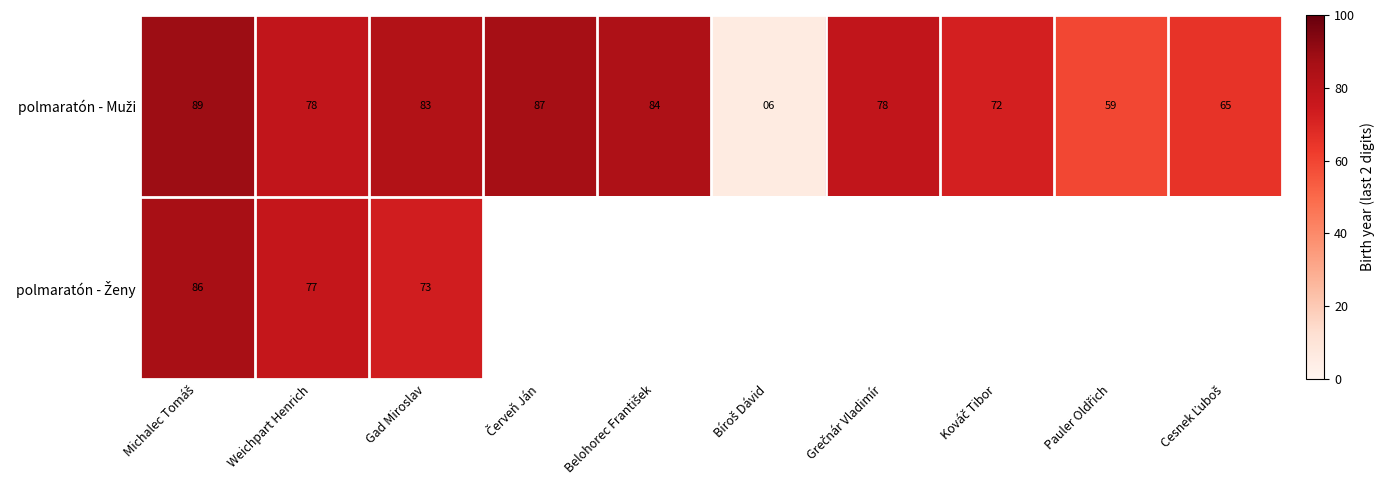

What is the difference between the highest and lowest values at Gad Miroslav?

10